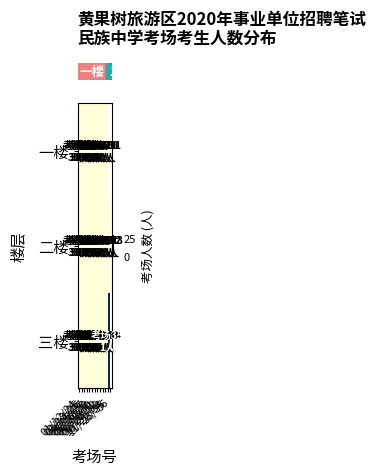

At which category is the sum across all series the highest?

01/12/24